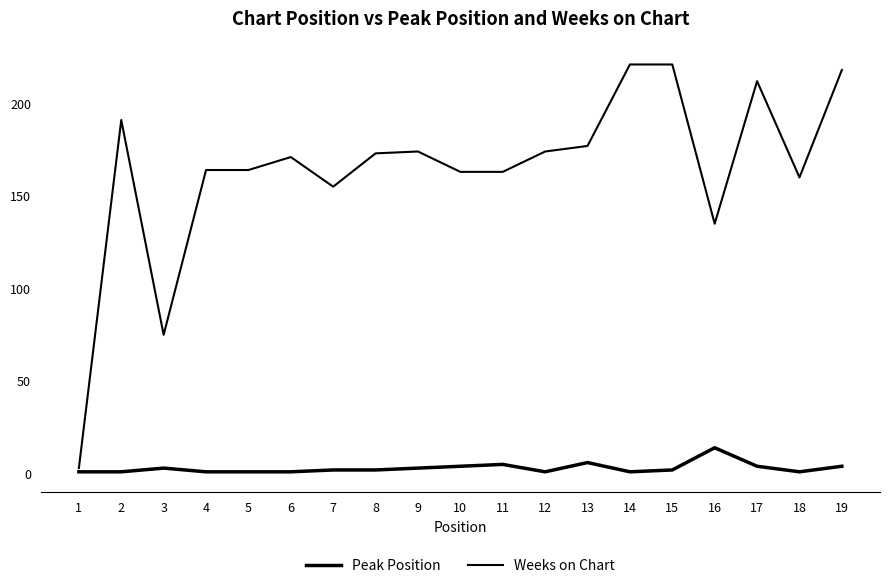

What is the sum of the Weeks on Chart values at 7 and 6?

326